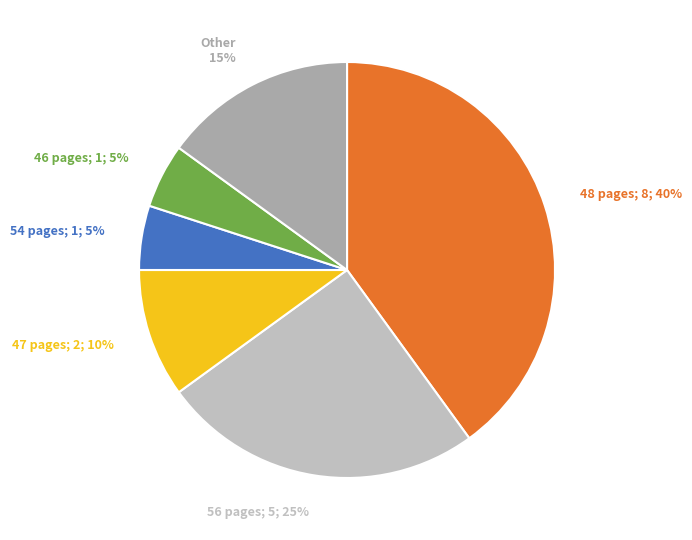

To the nearest percent, what percentage of the pie is Other 15%?

15%